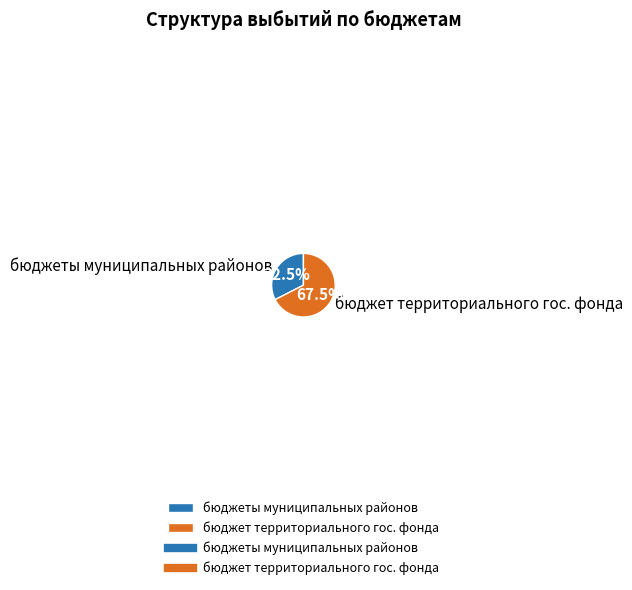

What is the smallest slice in the pie chart?

бюджеты муниципальных районов